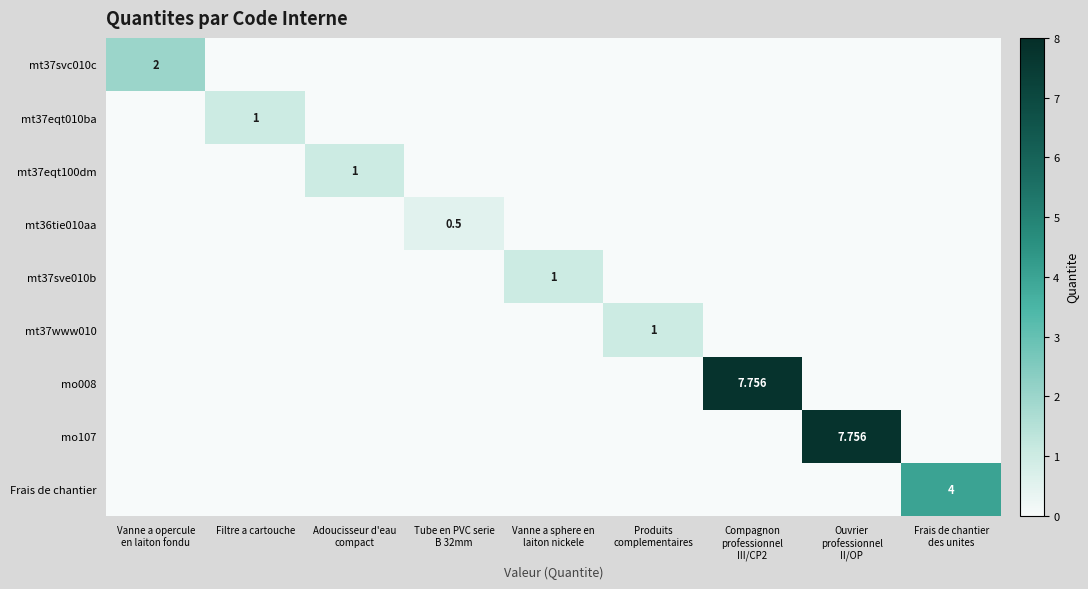

What is the sum of all mt37sve010b values?

1.0